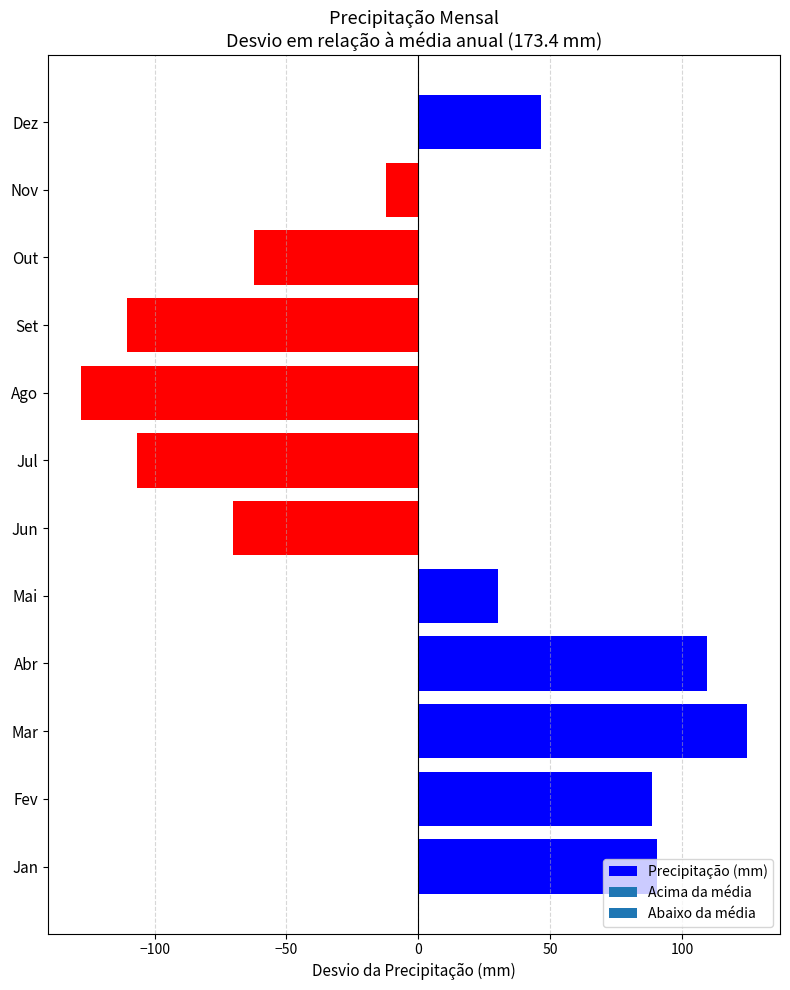

The value at Nov is -12.4. True or false?

True